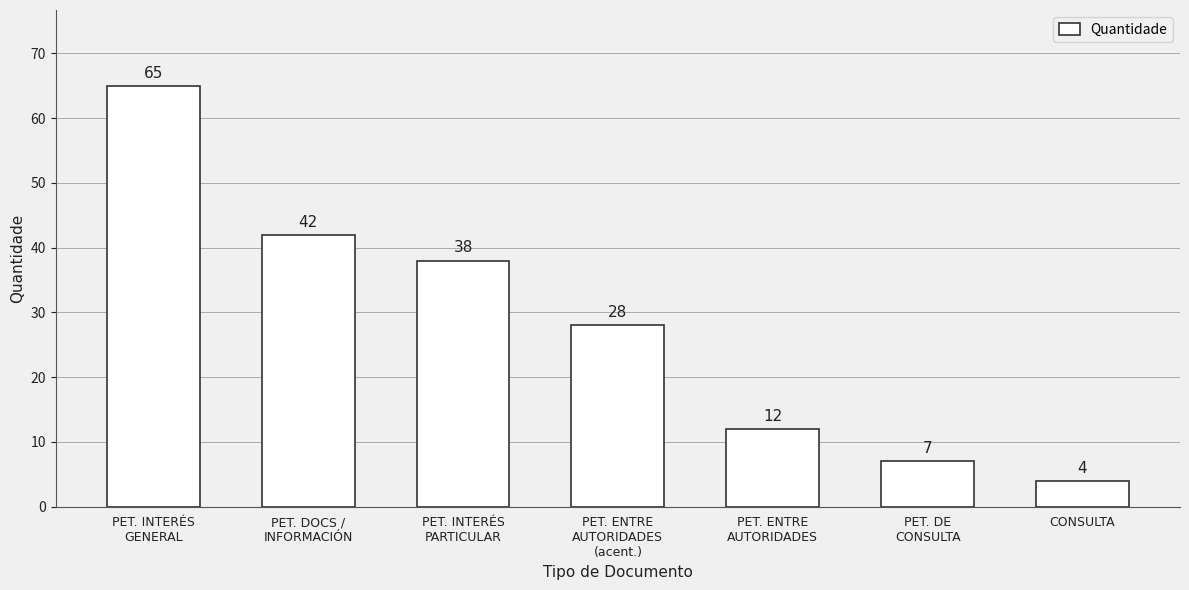

What is the label of the 4th bar from the right?

PET. ENTRE
AUTORIDADES
(acent.)